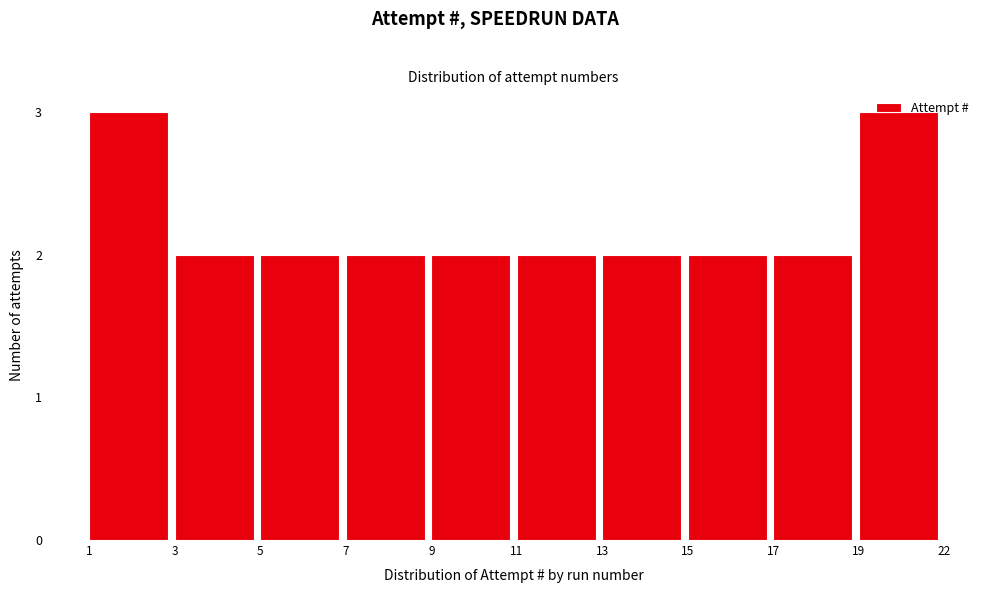

What is the ratio of the value at 7 to the value at 13?

1.0